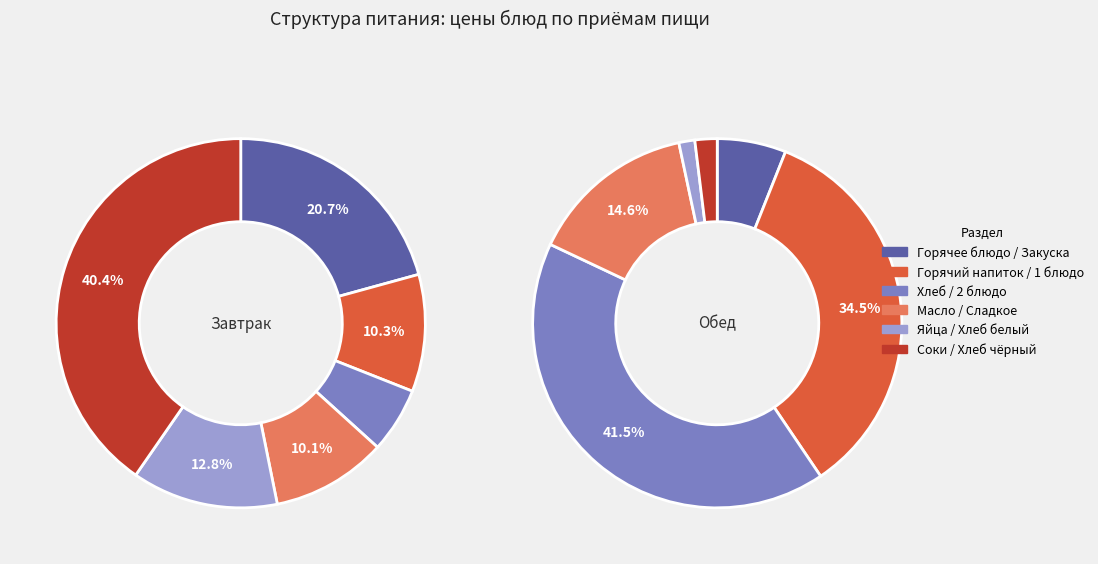

How many segments does this pie chart have?

6